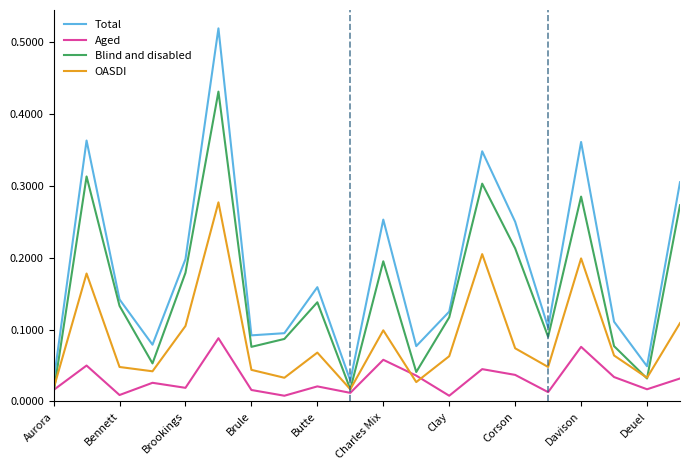

Rank the series by their average value, from highest to lowest.

Total, Blind and disabled, OASDI, Aged